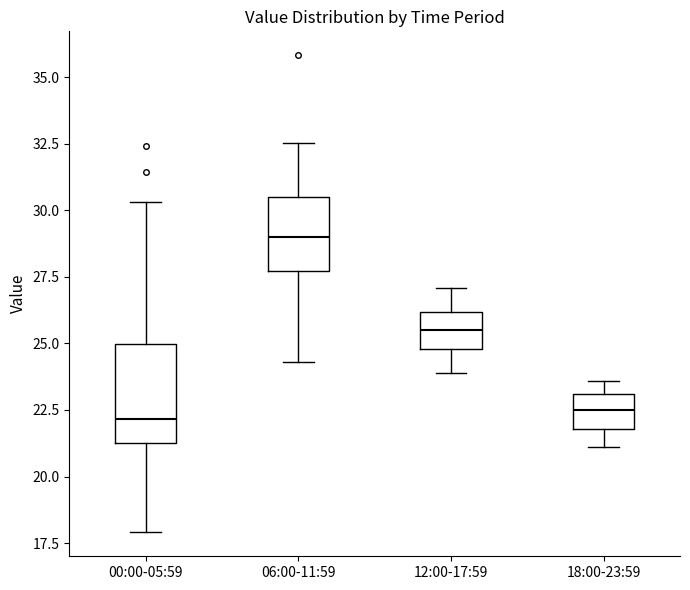

Reading left to right, transcribe this box plot: for each box, give where its median line is, the range the box spans, and where its two whiskers end, as read against the y-axis. The values are not printed on the chart, so give them approximately, as read against the axis.

00:00-05:59: median 22.0, box 21.5 to 25.0, whiskers 18.0 to 30.5
06:00-11:59: median 29.0, box 27.5 to 30.5, whiskers 24.5 to 32.5
12:00-17:59: median 25.5, box 25.0 to 26.0, whiskers 24.0 to 27.0
18:00-23:59: median 22.5, box 22.0 to 23.0, whiskers 21.0 to 23.5